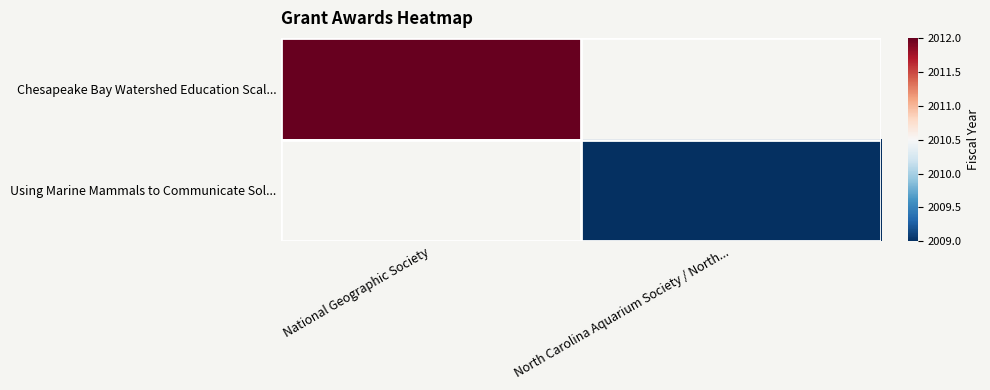

Rank the categories by Using Marine Mammals to Communicate Sol... value from lowest to highest.

National Geographic Society, North Carolina Aquarium Society / North...